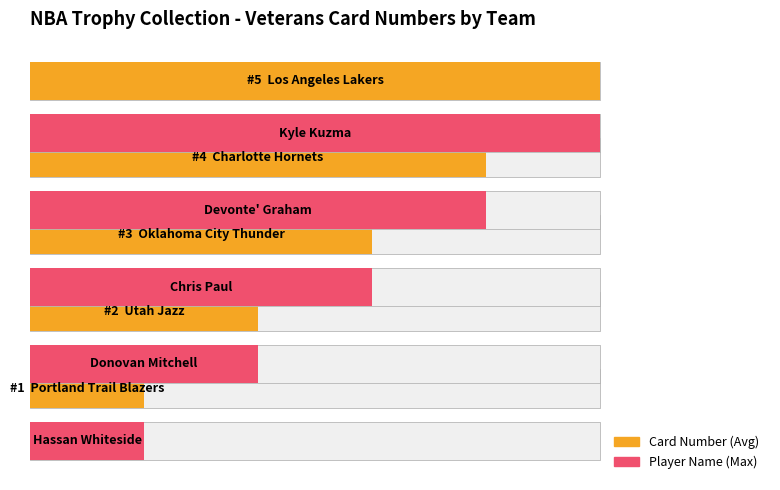

What is the value of the Average utilization bar at the 5th from the left?

5